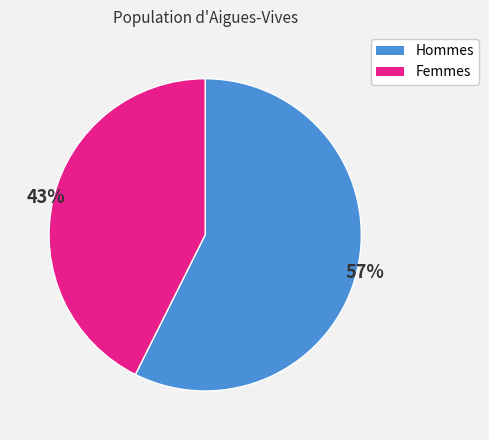

Is there a majority slice in this chart?

Yes